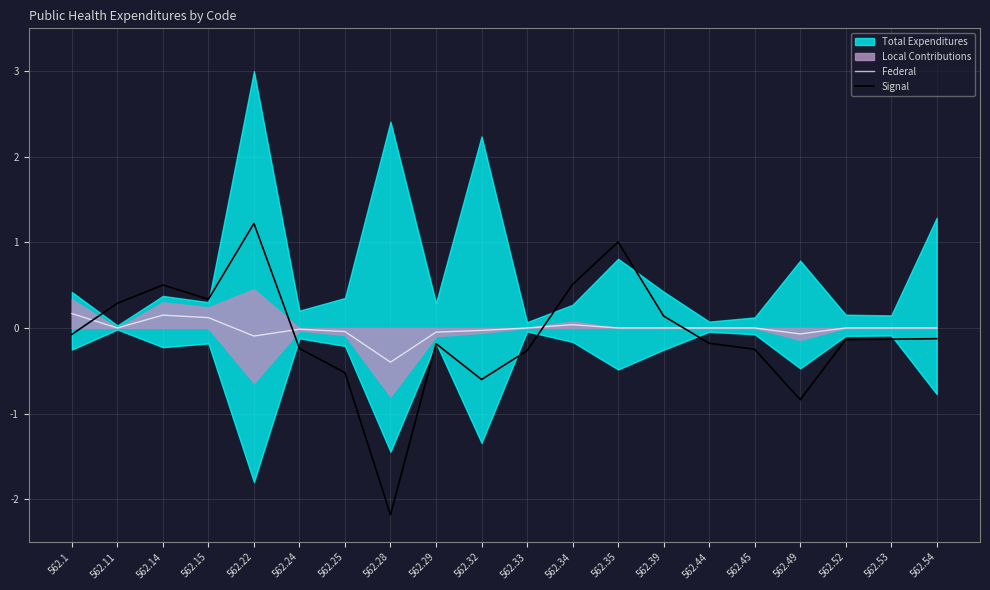

At which label is Federal closest to 0?

562.11